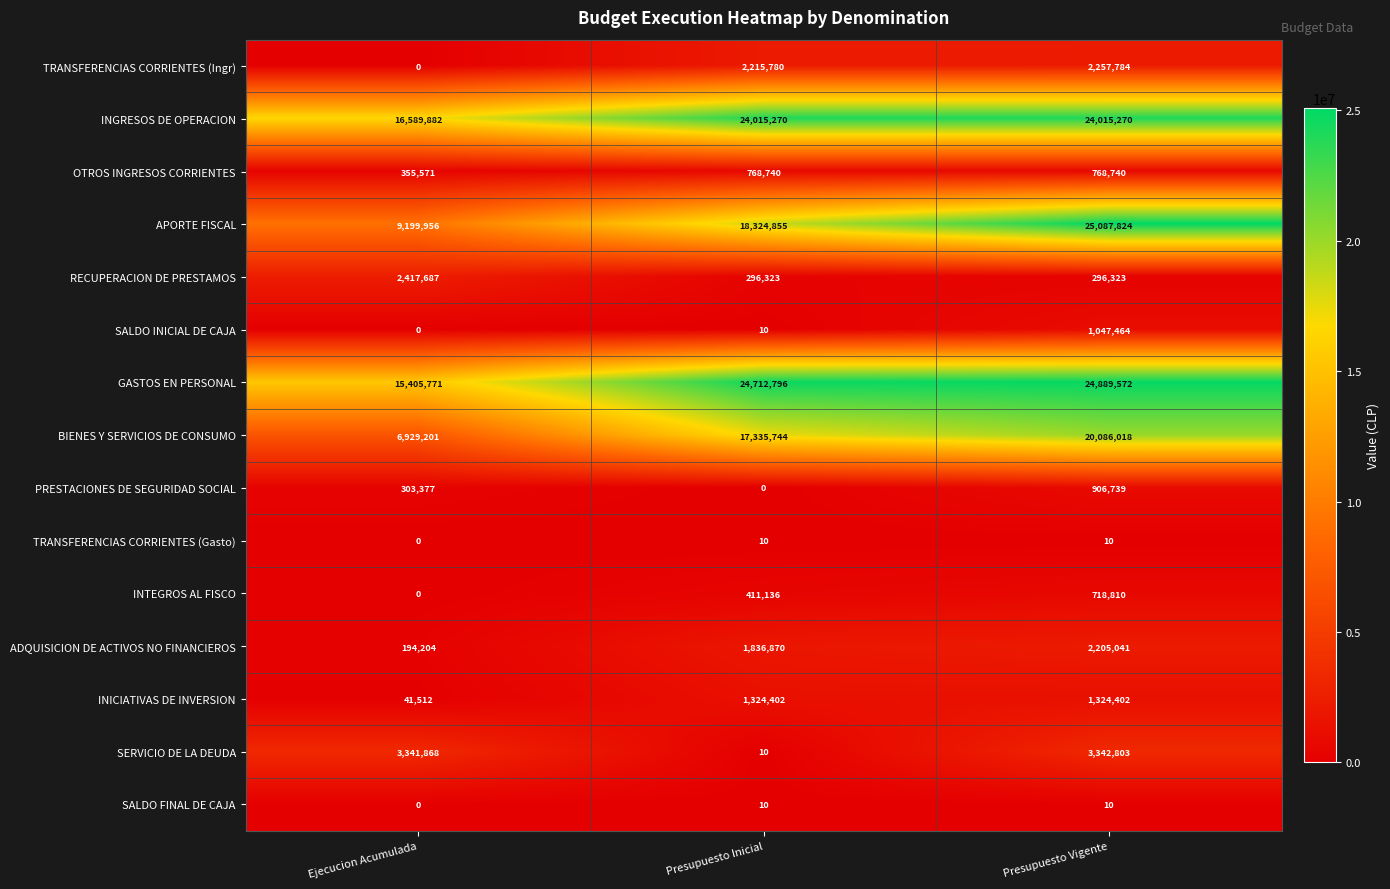

What is the highest value of the RECUPERACION DE PRESTAMOS series?

2417687